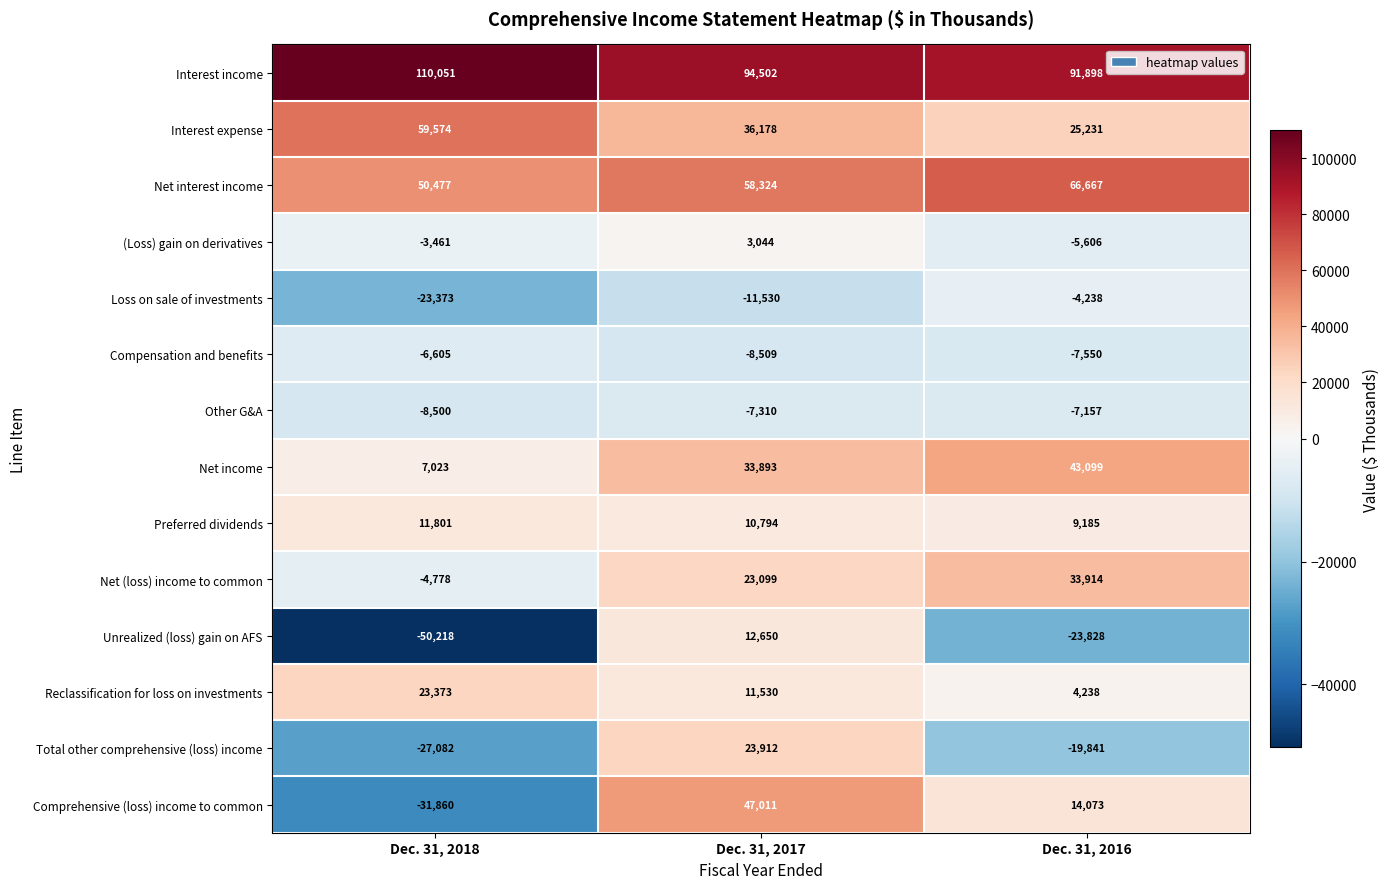

Is it true that Interest income equals 110051 at Dec. 31, 2018?

True